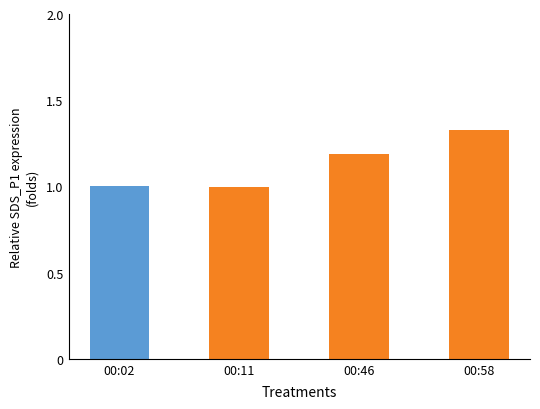

What is the ratio of the value at 00:11 to the value at 00:58?

0.8